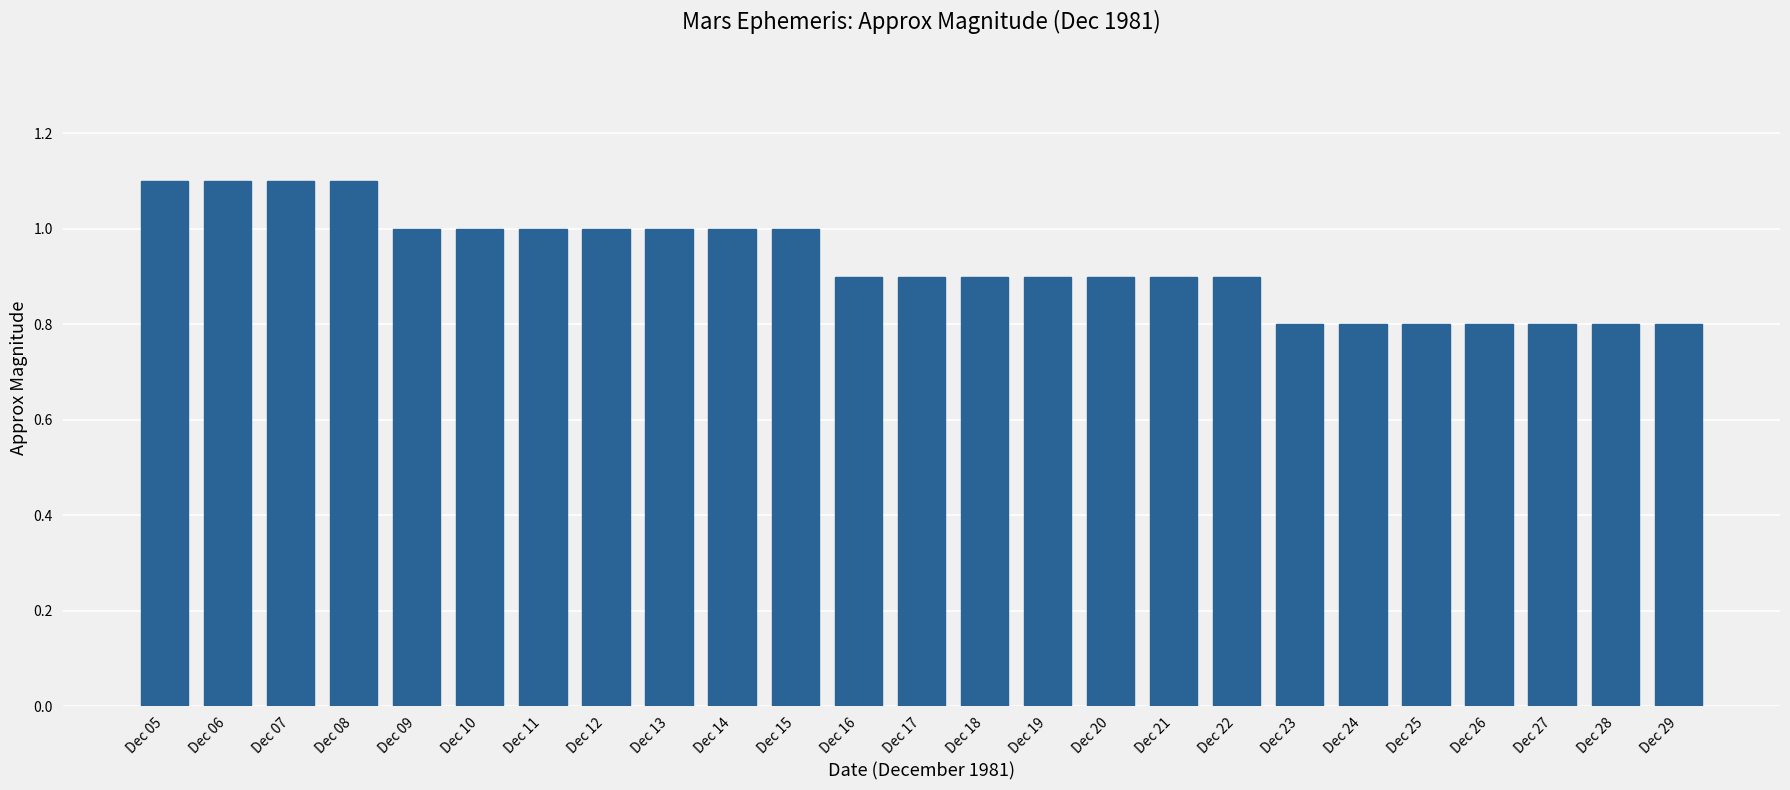

What is the average value?

0.9